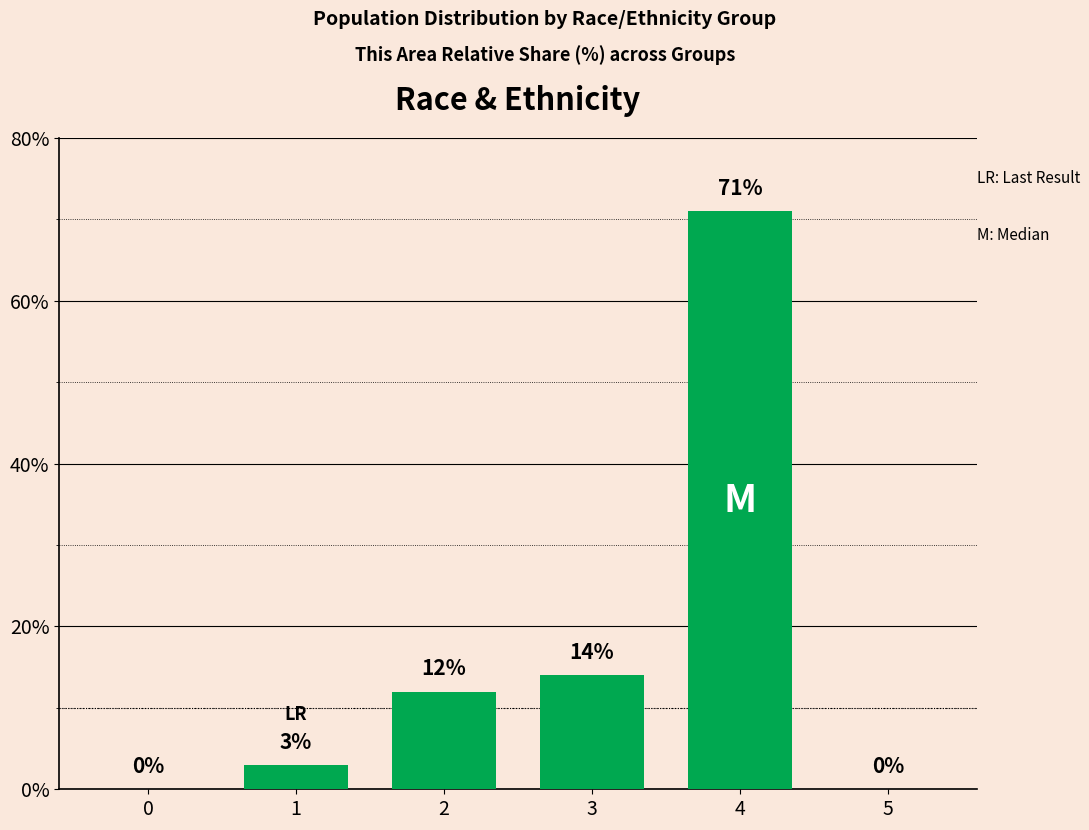

Reading right to left, what are all the values shown in this chart?

0	71	14	12	3	0